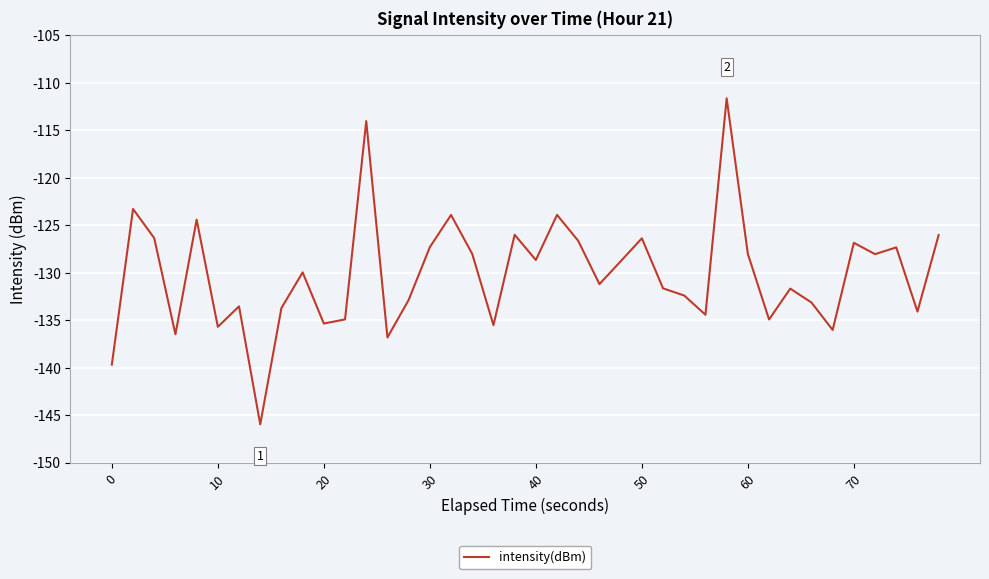

What is the minimum value shown in the chart?

-146.0